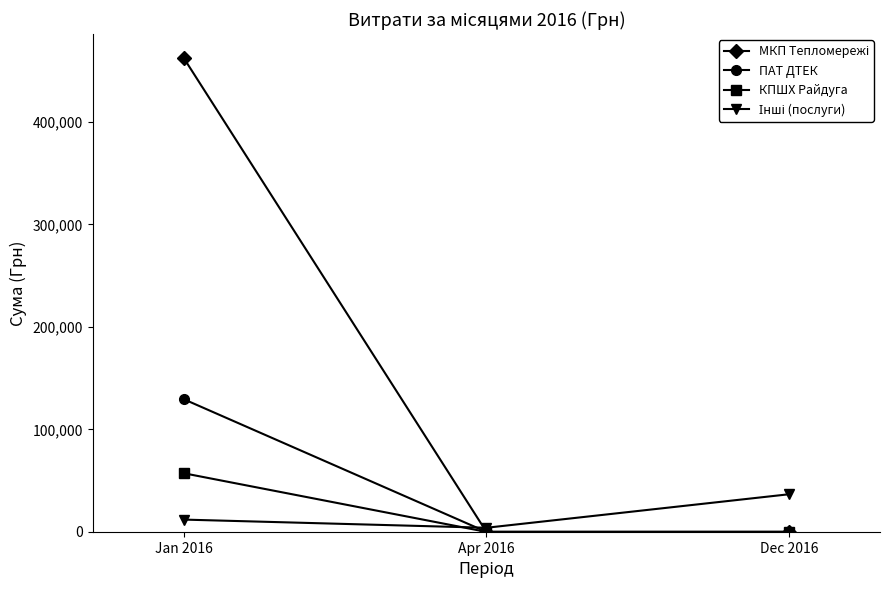

Count the number of categories in the chart.

3